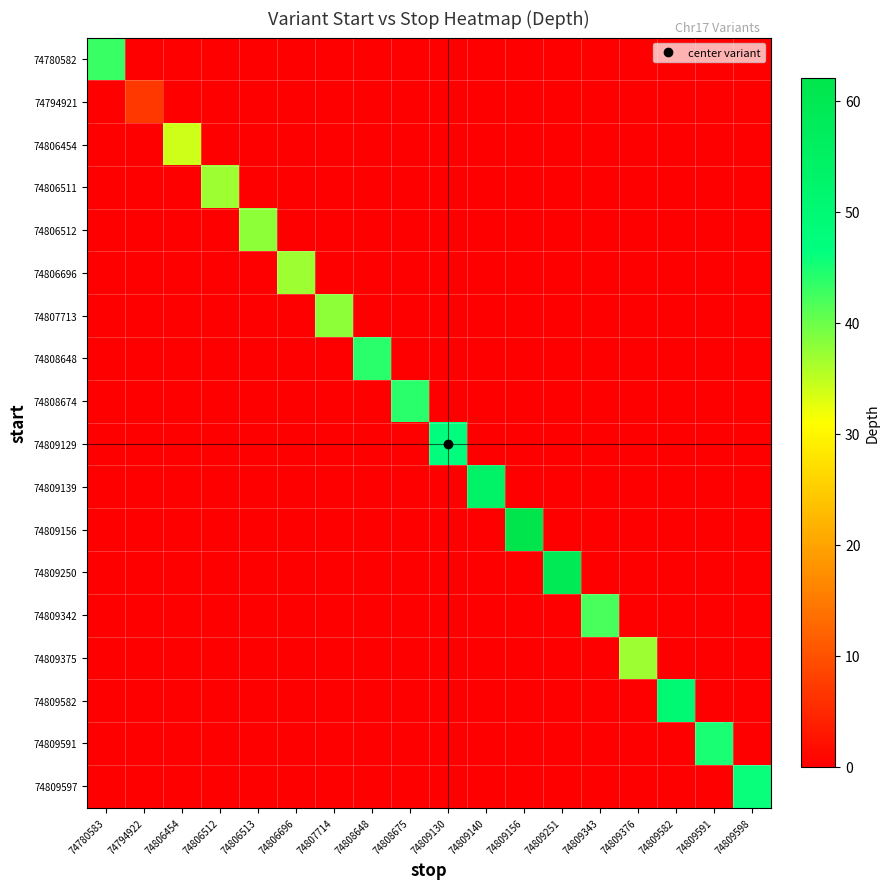

Which series has the largest total across all categories?

74809156